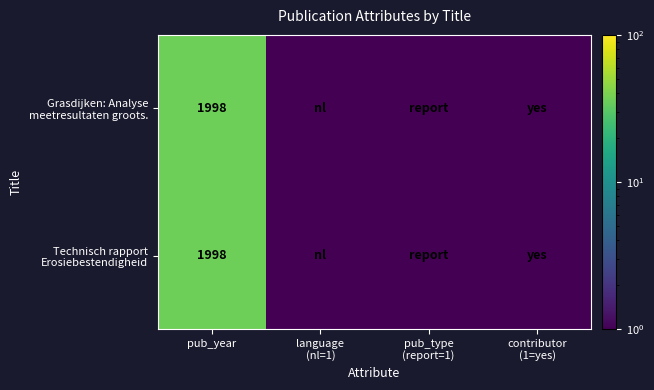

Between pub_year and pub_type
(report=1), which is larger?

pub_year